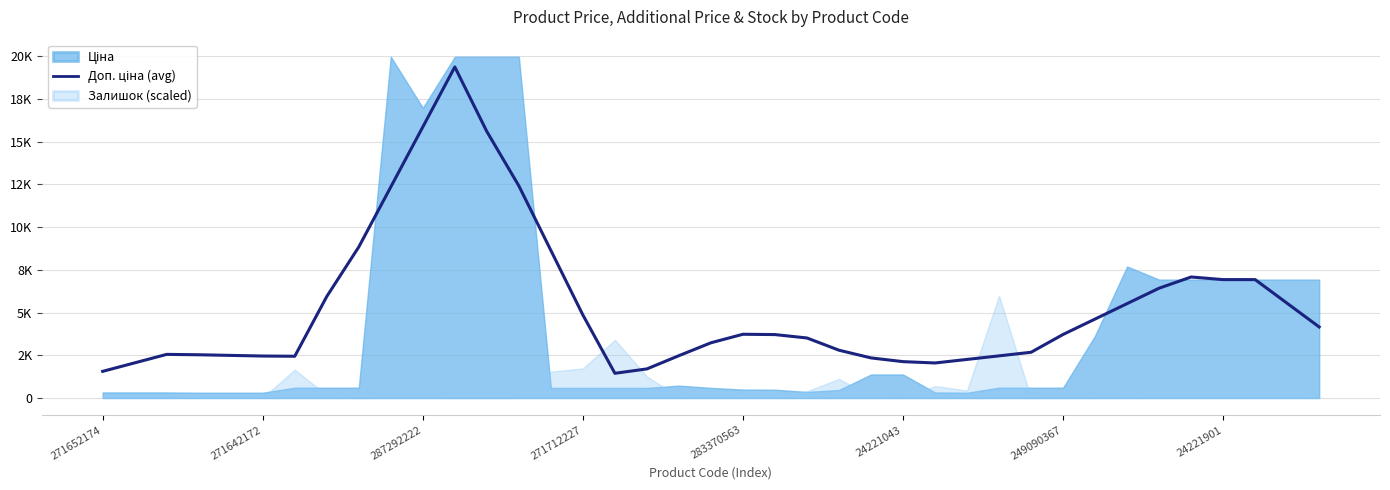

How many lines are shown in the chart?

1